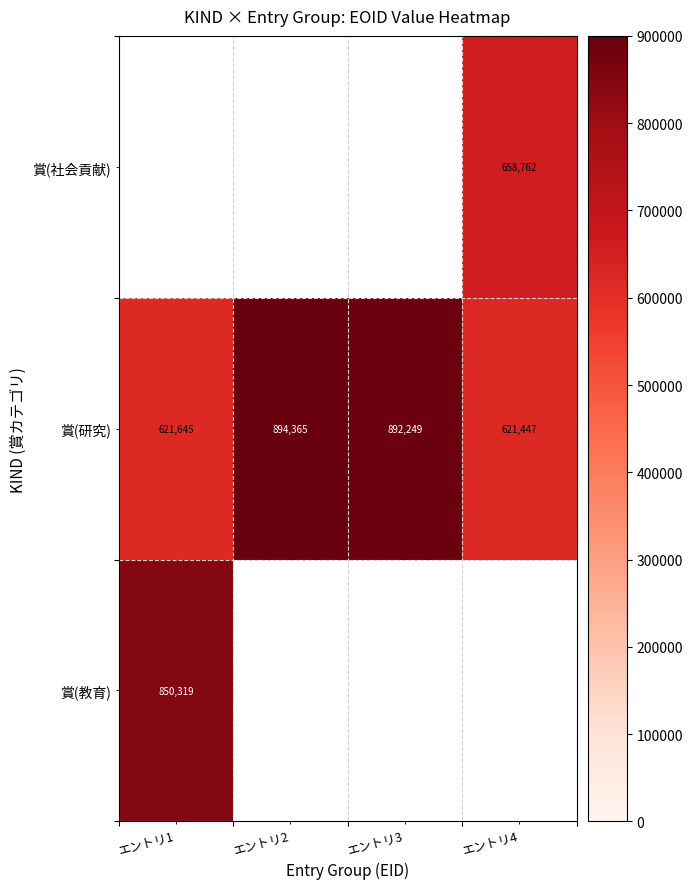

At how many categories does at least one series exceed 875602?

2